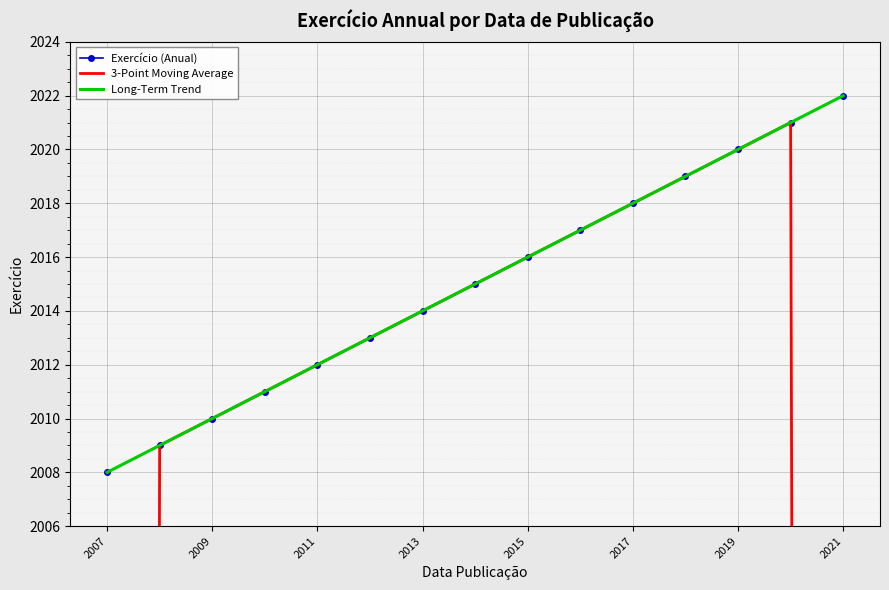

Reading left to right, transcribe all the data shown in this chart.

Exercício (Anual): 2008.0	2009.0	2010.0	2011.0	2012.0	2013.0	2014.0	2015.0	2016.0	2017.0	2018.0	2019.0	2020.0	2021.0	2022.0
3-Point Moving Average: 1339.0	2009.0	2010.0	2011.0	2012.0	2013.0	2014.0	2015.0	2016.0	2017.0	2018.0	2019.0	2020.0	2021.0	1347.7
Long-Term Trend: 2008.0	2009.0	2010.0	2011.0	2012.0	2013.0	2014.0	2015.0	2016.0	2017.0	2018.0	2019.0	2020.0	2021.0	2022.0